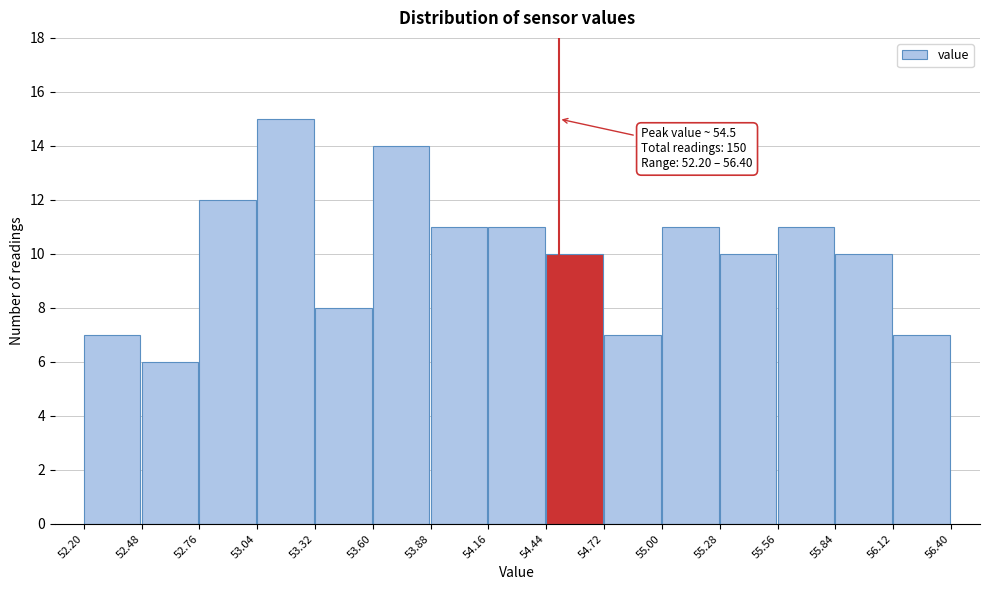

Over which range of the x-axis is the bar tallest?

53.04 to 53.32